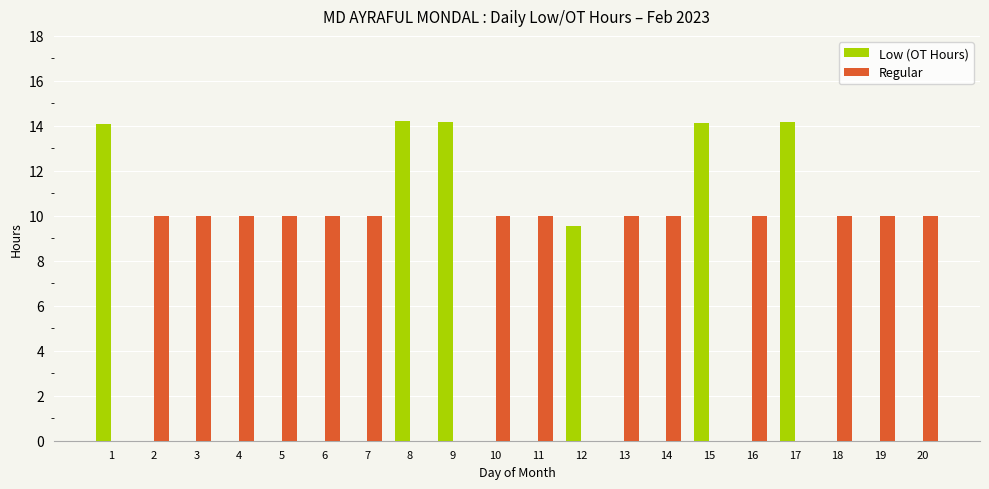

What is the sum of the Regular values at 16 and 12?

10.0